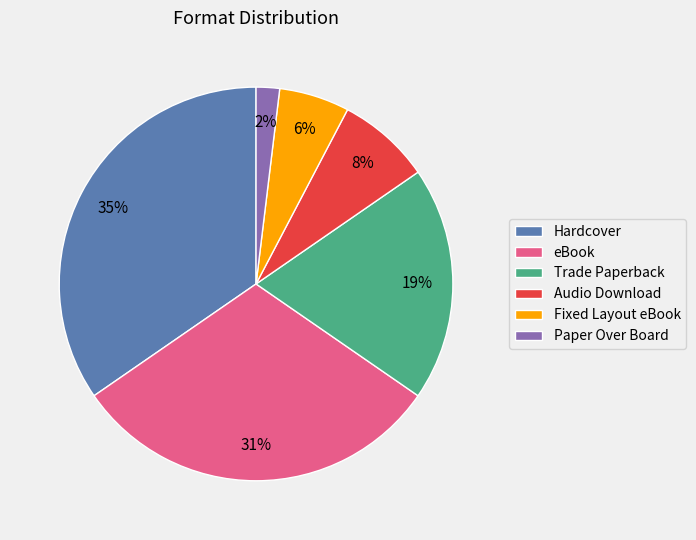

To the nearest percent, what is the difference between the Paper Over Board and Hardcover slice percentages?

33%